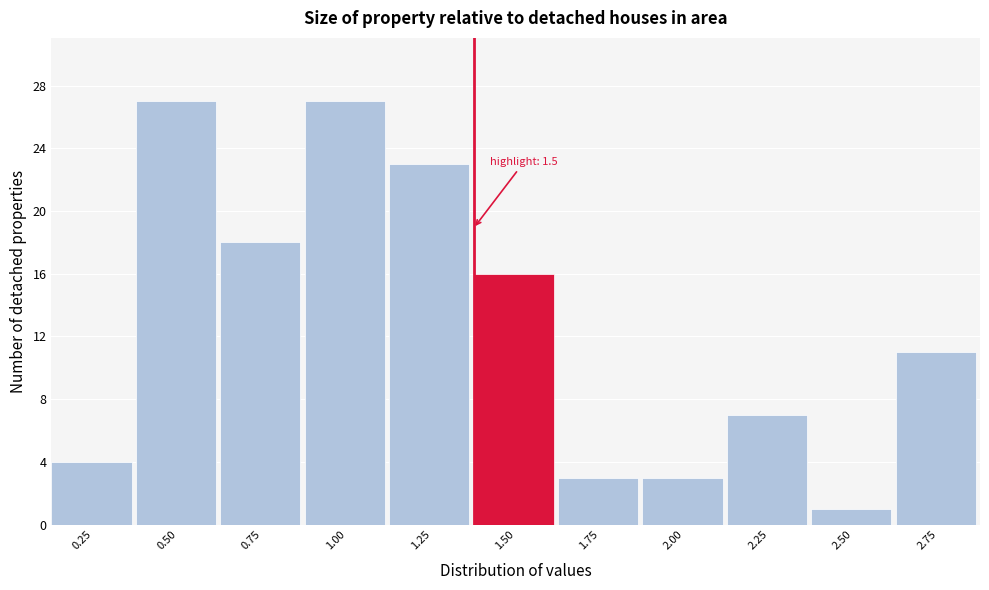

Reading left to right, list all the values displayed in this chart.

0.25=4	0.50=27	0.75=18	1.00=27	1.25=23	1.50=16	1.75=3	2.00=3	2.25=7	2.50=1	2.75=11